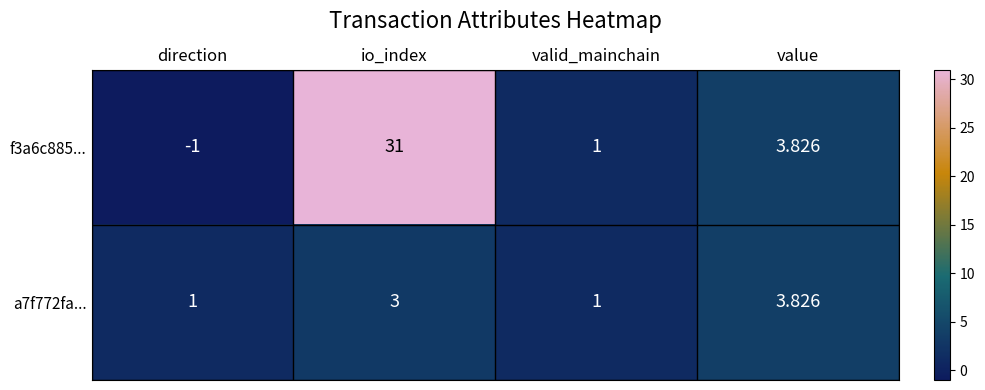

Which series has the largest total across all categories?

f3a6c885...